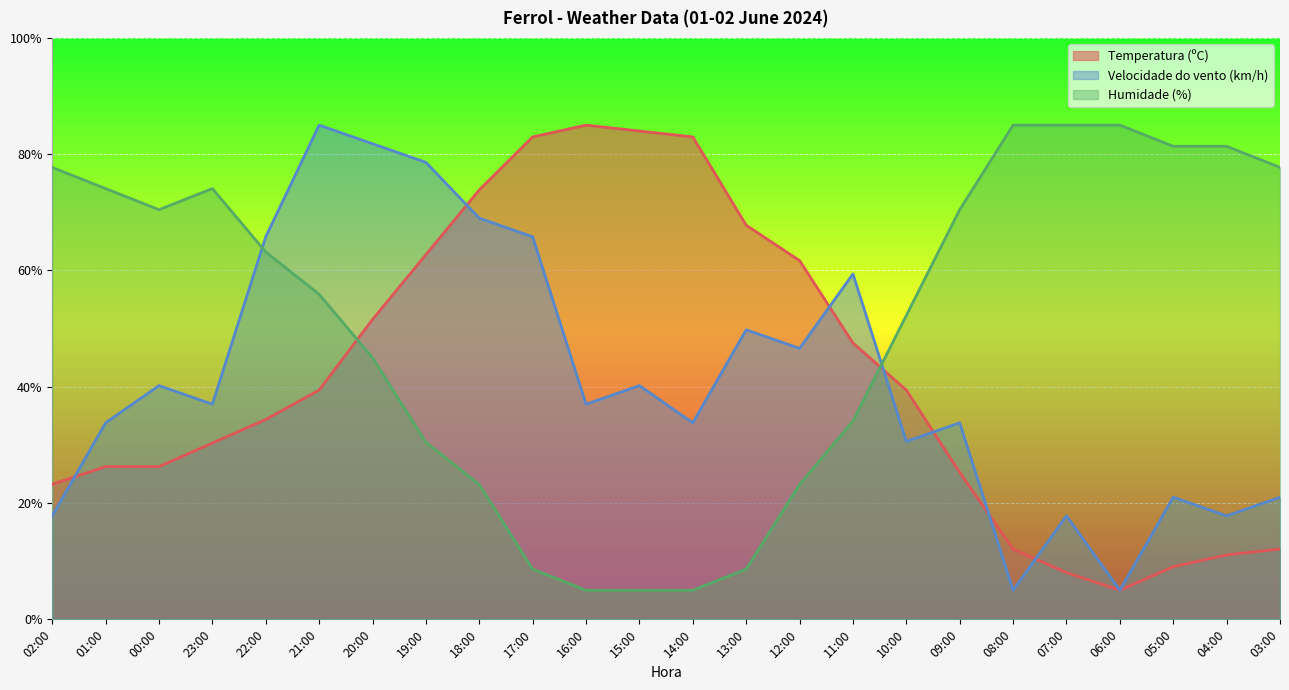

What are all the series names shown in the legend?

Temperatura (ºC), Velocidade do vento (km/h), Humidade (%)